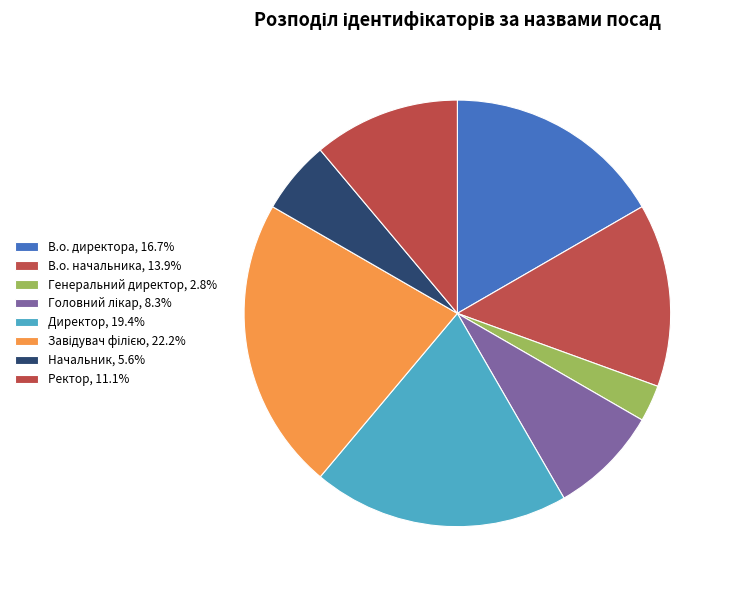

To the nearest percent, what is the difference between the largest and smallest slice percentages?

19%